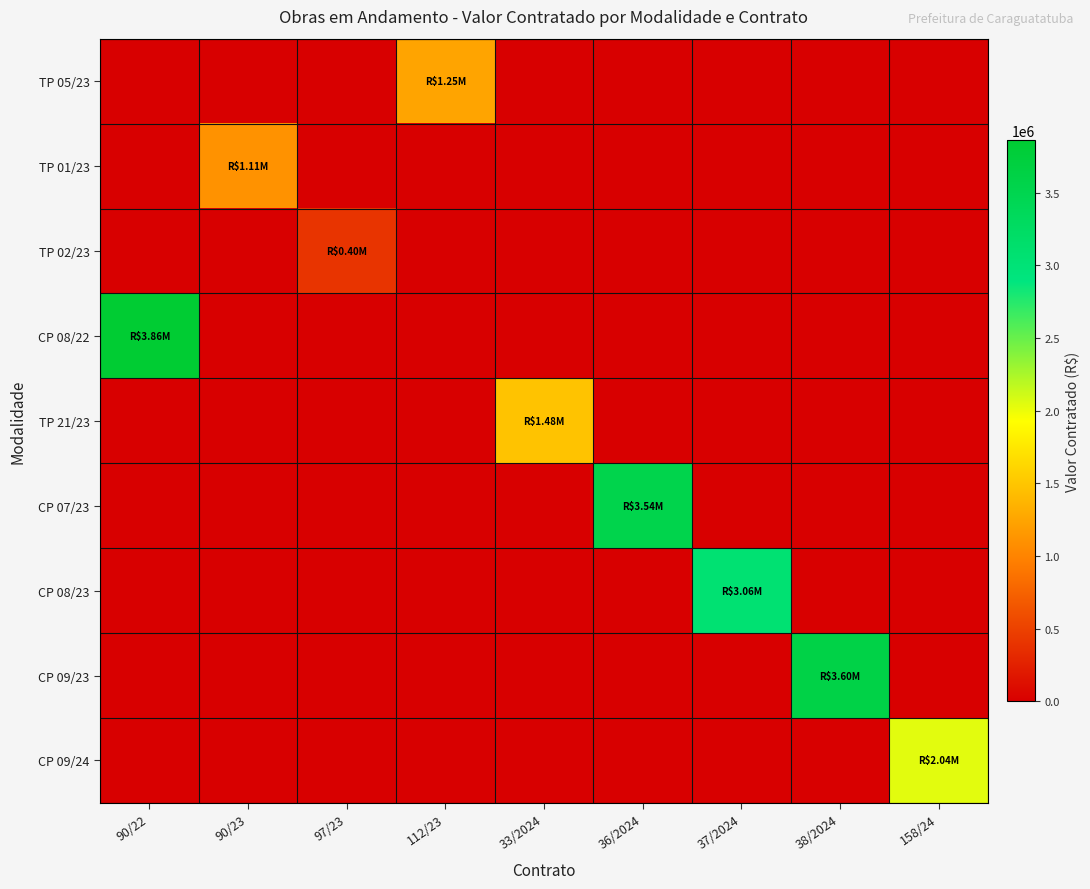

Rank the series at 90/22 from highest to lowest value.

CP 08/22, TP 05/23, TP 01/23, TP 02/23, TP 21/23, CP 07/23, CP 08/23, CP 09/23, CP 09/24